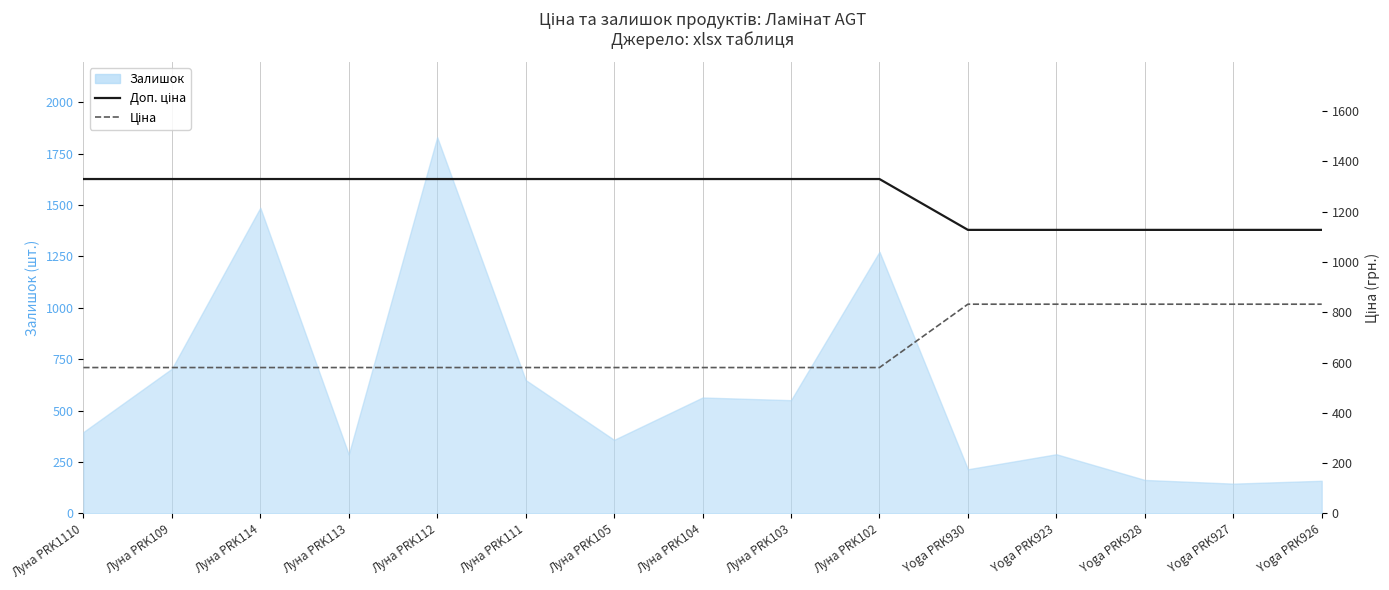

True or false: Ціна and Доп. ціна intersect in this chart.

False